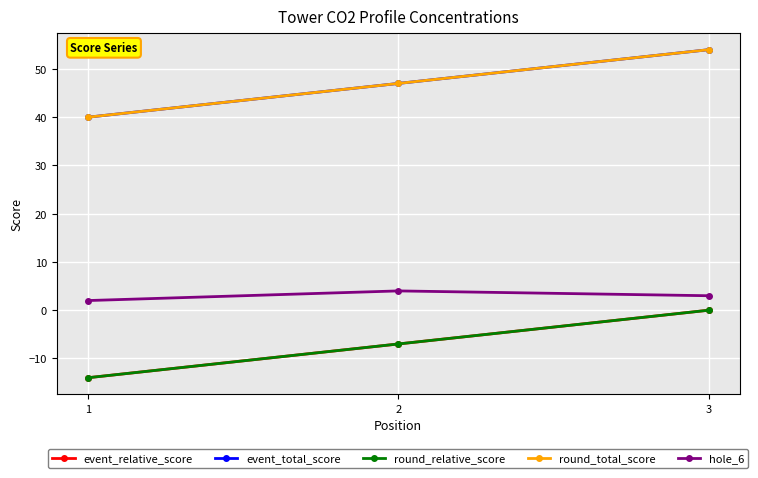

Reading right to left, extract all data points from this chart.

event_relative_score: 3=0	2=-7	1=-14
event_total_score: 3=54	2=47	1=40
round_relative_score: 3=0	2=-7	1=-14
round_total_score: 3=54	2=47	1=40
hole_6: 3=3	2=4	1=2